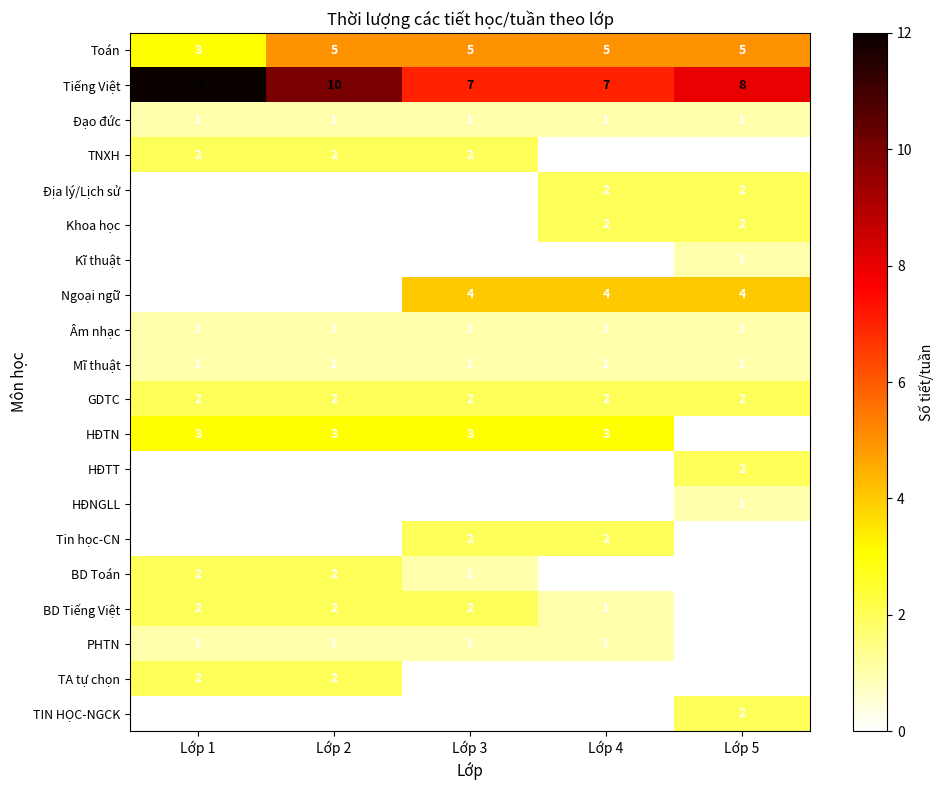

The value of GDTC at Lớp 1 is 1. True or false?

False